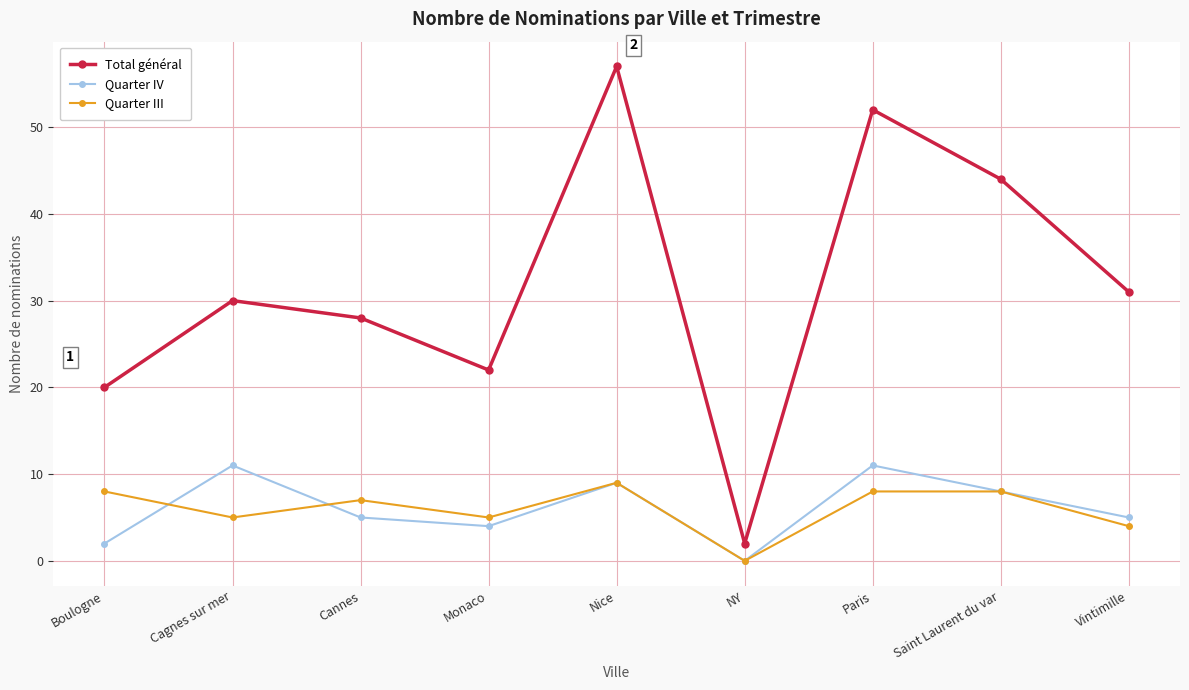

How many lines are shown in the chart?

3